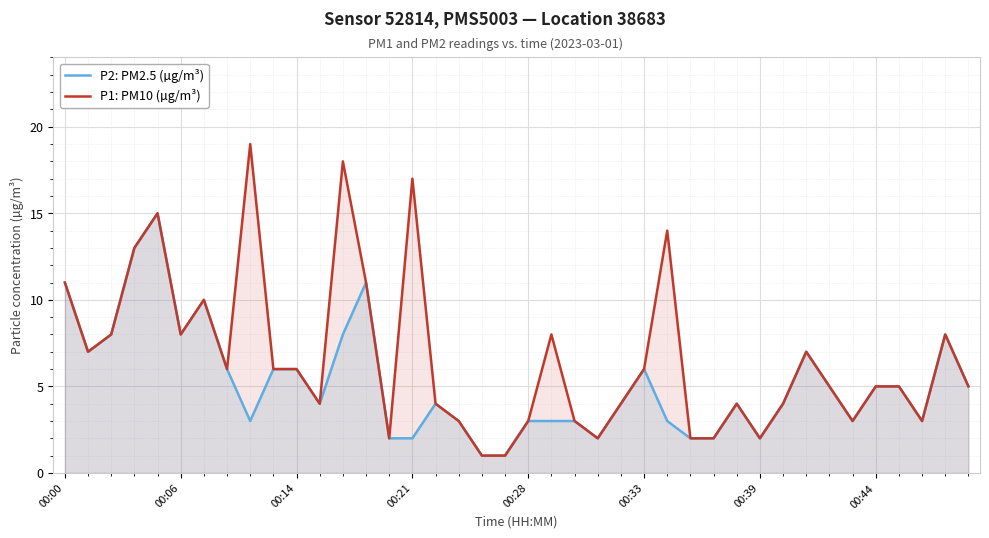

What is the average value of the P2: PM2.5 (µg/m³) series?

5